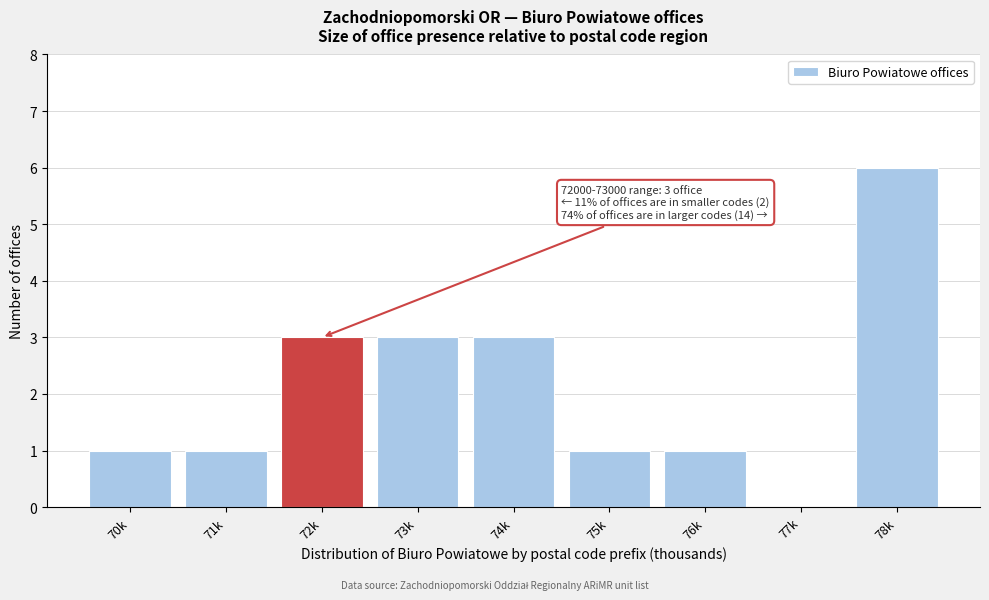

Reading left to right, list all the values displayed in this chart.

70k=1	71k=1	72k=3	73k=3	74k=3	75k=1	76k=1	77k=0	78k=6